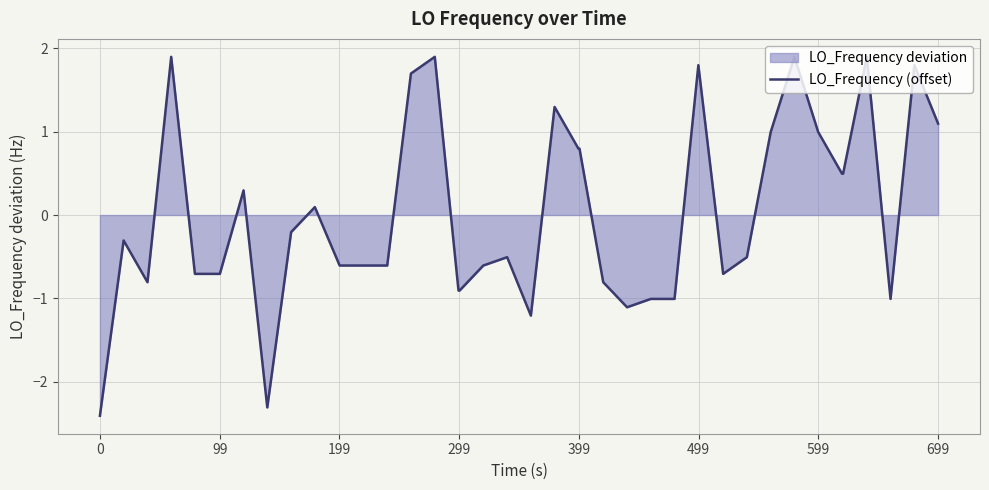

What is the maximum value shown in the chart?

1.9